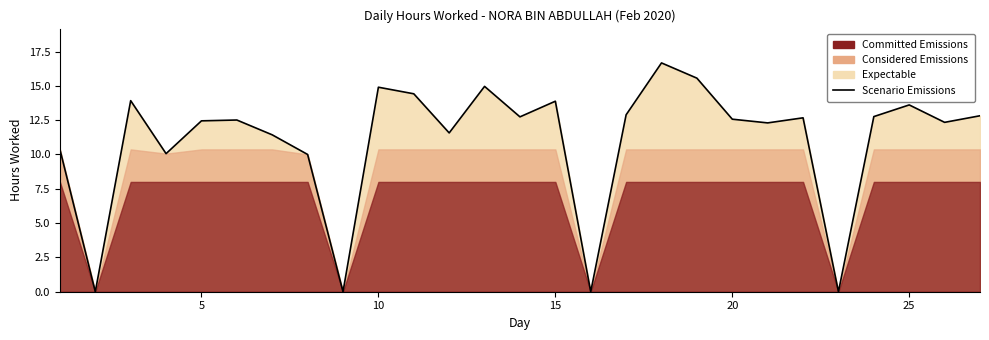

How many values are above zero?

23